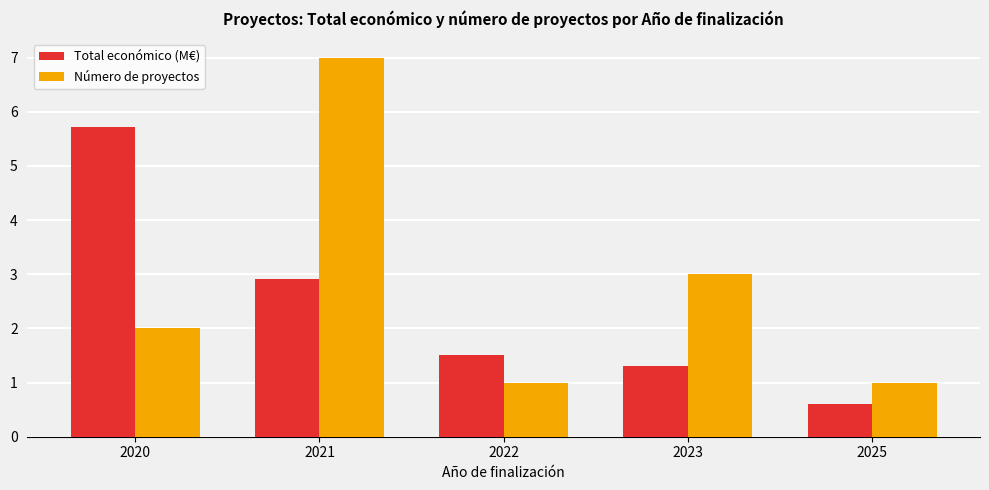

What is the difference between the Total económico (M€) values at 2025 and 2022?

0.9